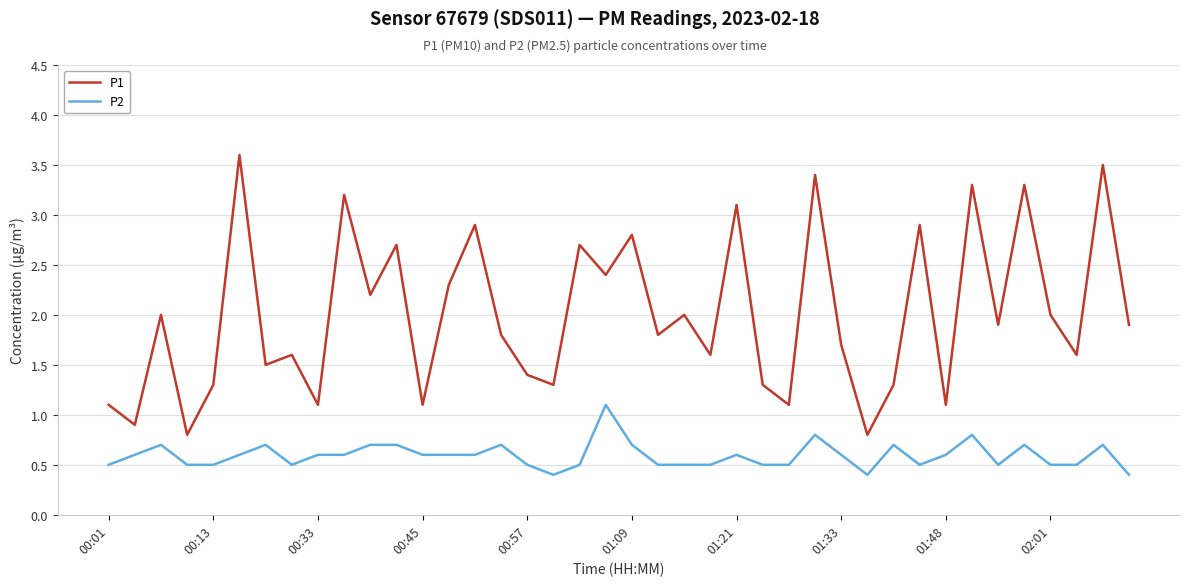

True or false: P1 and P2 cross at least once.

False